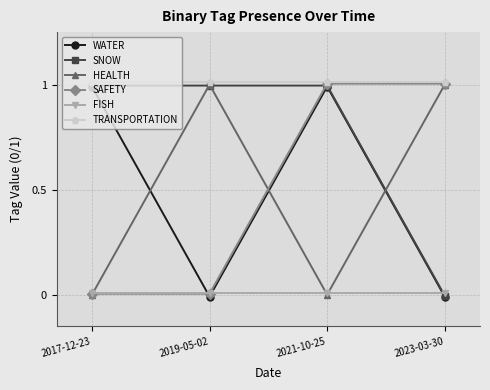

List the labels in order of TRANSPORTATION value, largest first.

2017-12-23, 2019-05-02, 2021-10-25, 2023-03-30